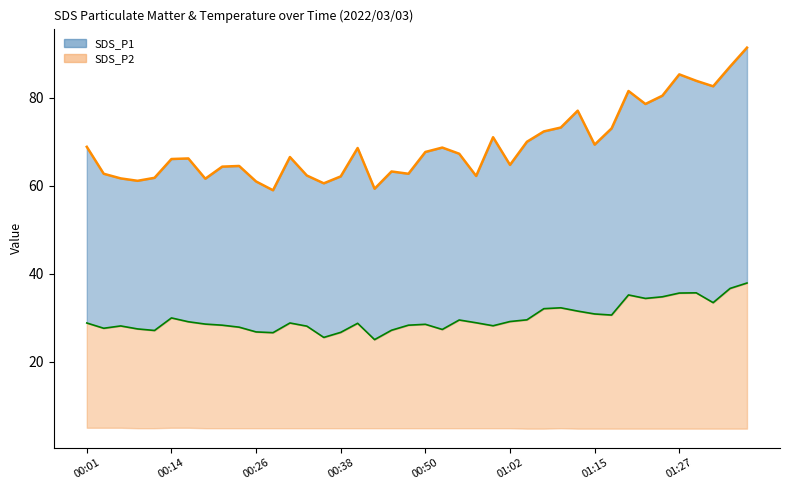

How many data points in SDS_P1 are less than 67?

20